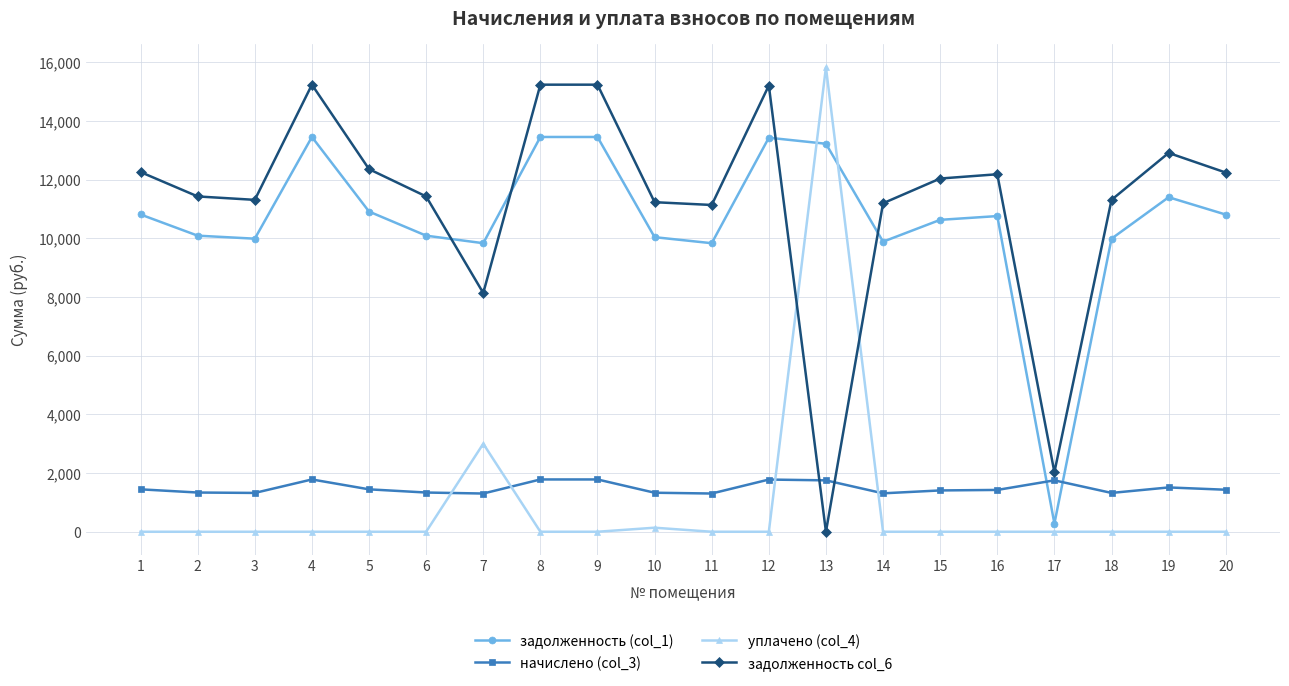

True or false: задолженность (col_1) and начислено (col_3) intersect in this chart.

True